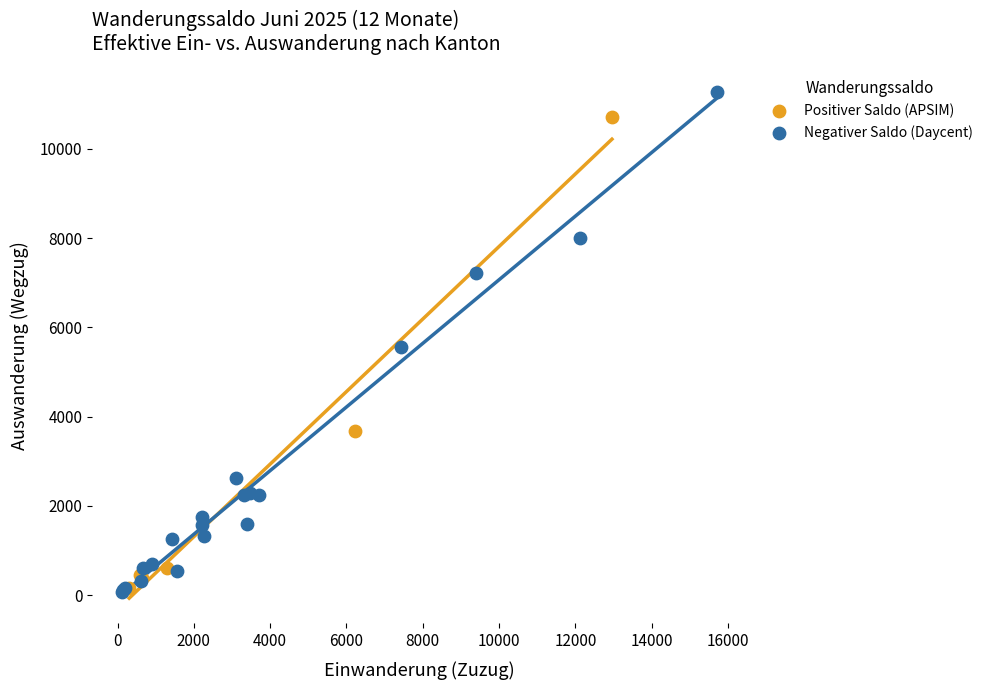

Which series reaches the maximum Y coordinate?

Negativer Saldo (Daycent)